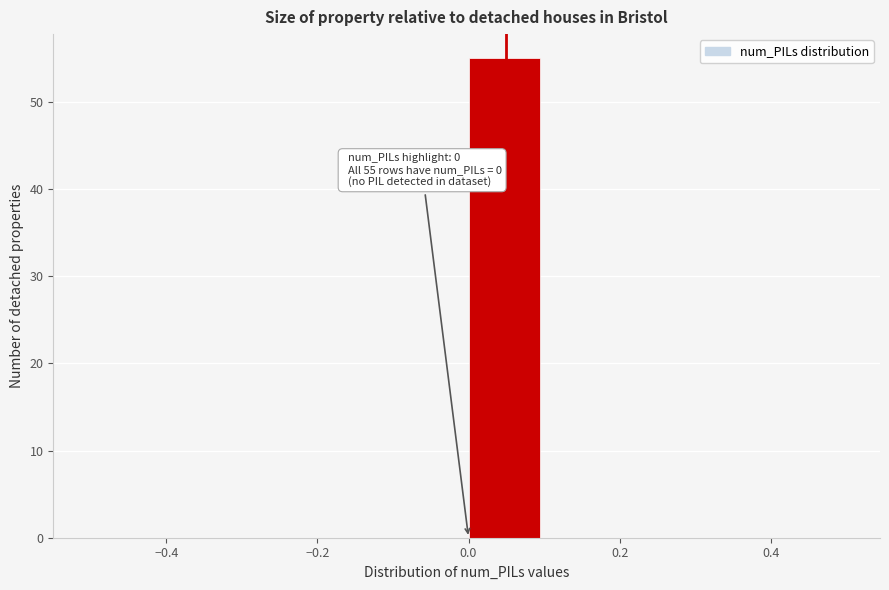

Which range on the x-axis has the tallest bar?

0.0 to 0.1